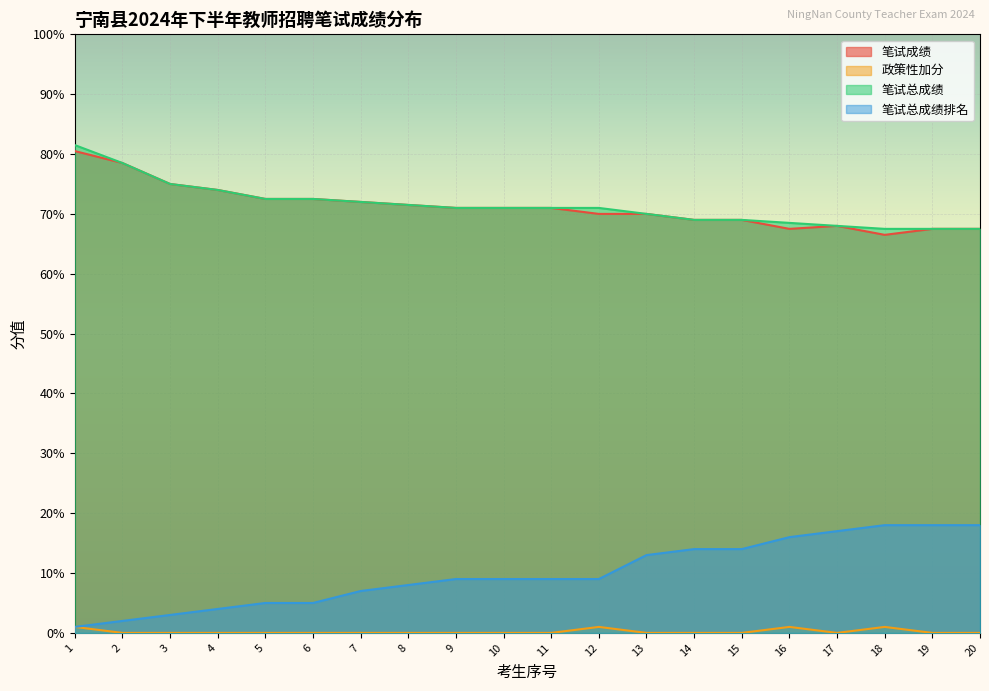

What is the value of the 笔试总成绩排名 point at the 16th from the left?

16.0